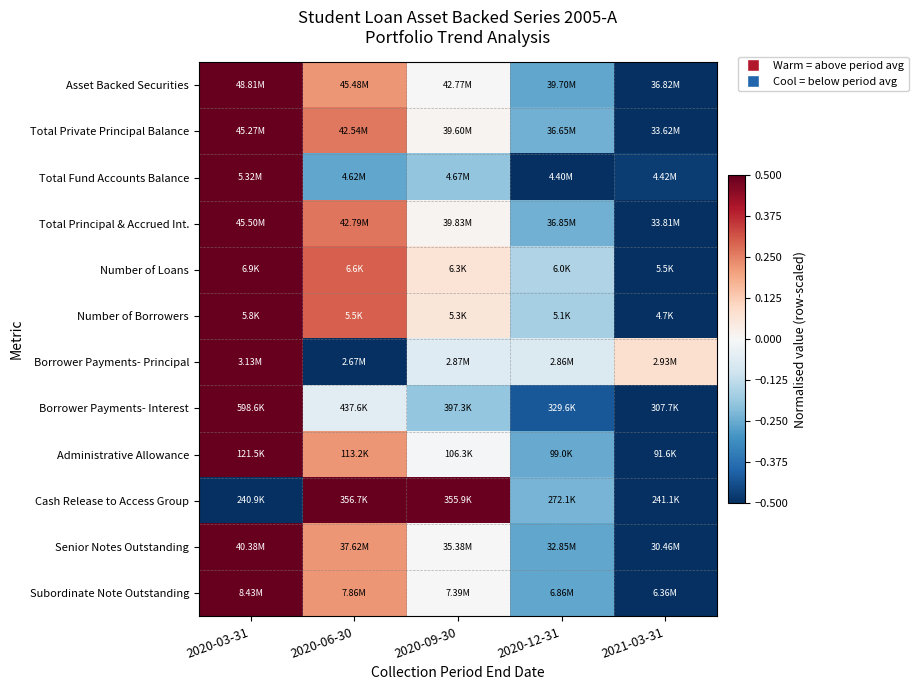

Reading left to right, extract all data points from this chart.

Asset Backed Securities: 2020-03-31=0.5	2020-06-30=0.2	2020-09-30=-0.0	2020-12-31=-0.3	2021-03-31=-0.5
Total Private Principal Balance: 2020-03-31=0.5	2020-06-30=0.3	2020-09-30=0.0	2020-12-31=-0.2	2021-03-31=-0.5
Total Fund Accounts Balance: 2020-03-31=0.5	2020-06-30=-0.3	2020-09-30=-0.2	2020-12-31=-0.5	2021-03-31=-0.5
Total Principal & Accrued Int.: 2020-03-31=0.5	2020-06-30=0.3	2020-09-30=0.0	2020-12-31=-0.2	2021-03-31=-0.5
Number of Loans: 2020-03-31=0.5	2020-06-30=0.3	2020-09-30=0.1	2020-12-31=-0.2	2021-03-31=-0.5
Number of Borrowers: 2020-03-31=0.5	2020-06-30=0.3	2020-09-30=0.1	2020-12-31=-0.2	2021-03-31=-0.5
Borrower Payments- Principal: 2020-03-31=0.5	2020-06-30=-0.5	2020-09-30=-0.1	2020-12-31=-0.1	2021-03-31=0.1
Borrower Payments- Interest: 2020-03-31=0.5	2020-06-30=-0.1	2020-09-30=-0.2	2020-12-31=-0.4	2021-03-31=-0.5
Administrative Allowance: 2020-03-31=0.5	2020-06-30=0.2	2020-09-30=-0.0	2020-12-31=-0.3	2021-03-31=-0.5
Cash Release to Access Group: 2020-03-31=-0.5	2020-06-30=0.5	2020-09-30=0.5	2020-12-31=-0.2	2021-03-31=-0.5
Senior Notes Outstanding: 2020-03-31=0.5	2020-06-30=0.2	2020-09-30=-0.0	2020-12-31=-0.3	2021-03-31=-0.5
Subordinate Note Outstanding: 2020-03-31=0.5	2020-06-30=0.2	2020-09-30=-0.0	2020-12-31=-0.3	2021-03-31=-0.5